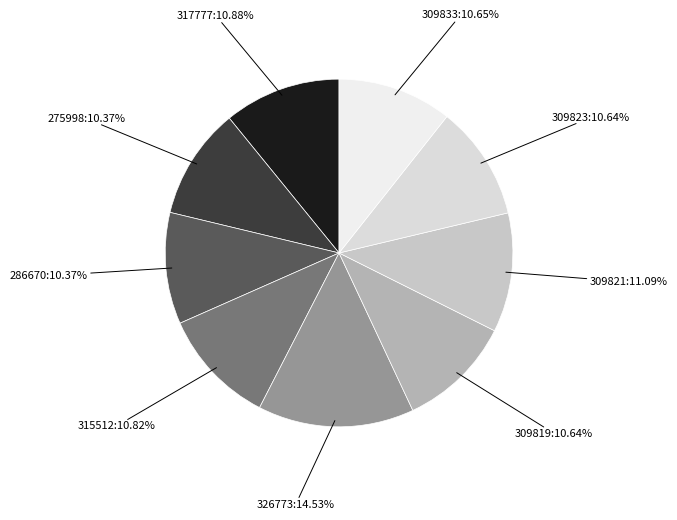

To the nearest percent, what percentage of the pie is 309823?

11%